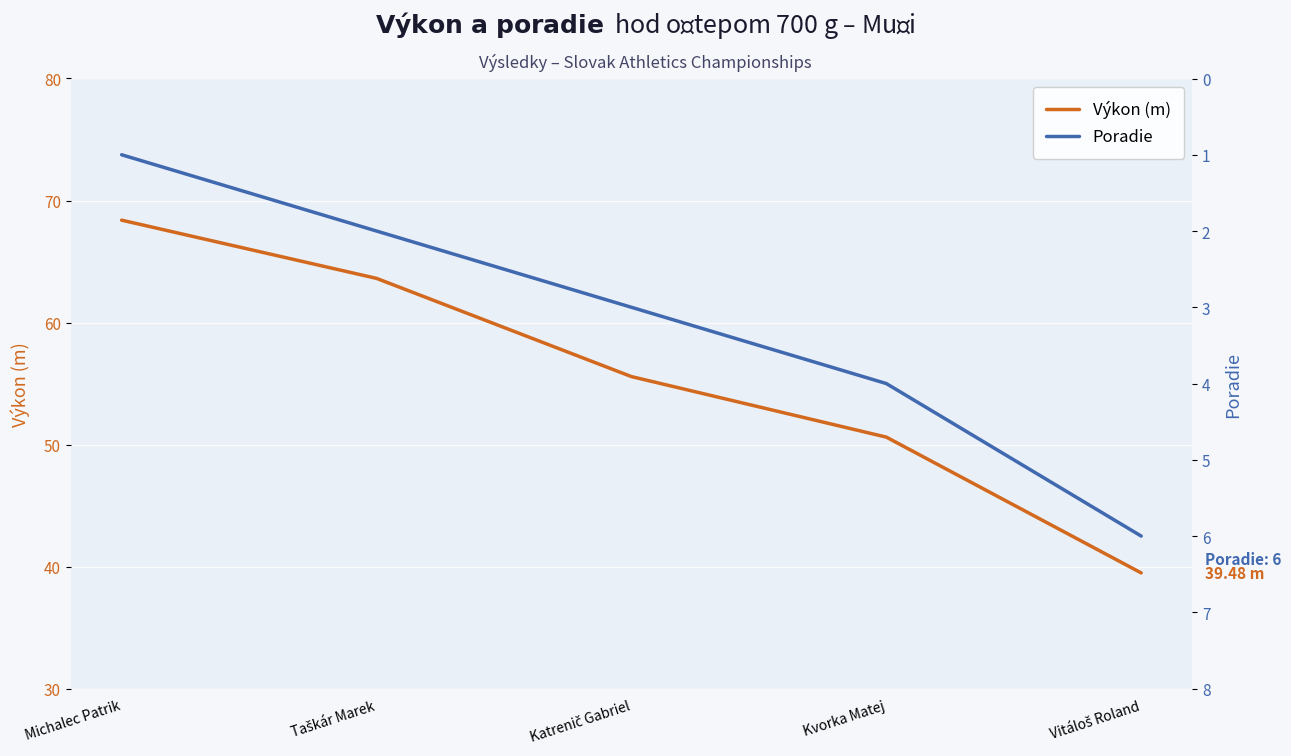

Is it true that Výkon (m) equals 121.0 at Michalec Patrik?

False